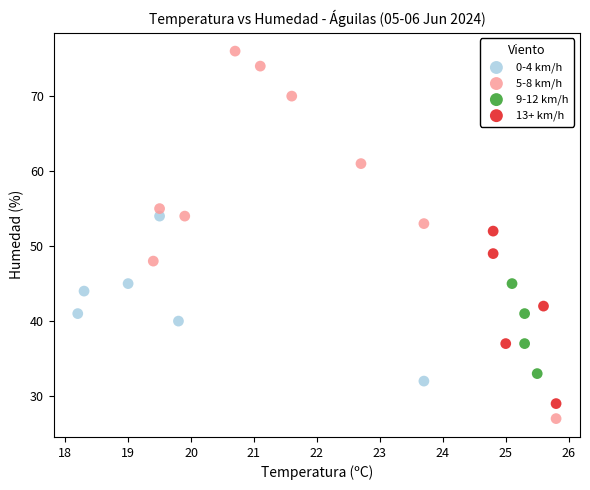

Which series contains the highest Y value?

5-8 km/h